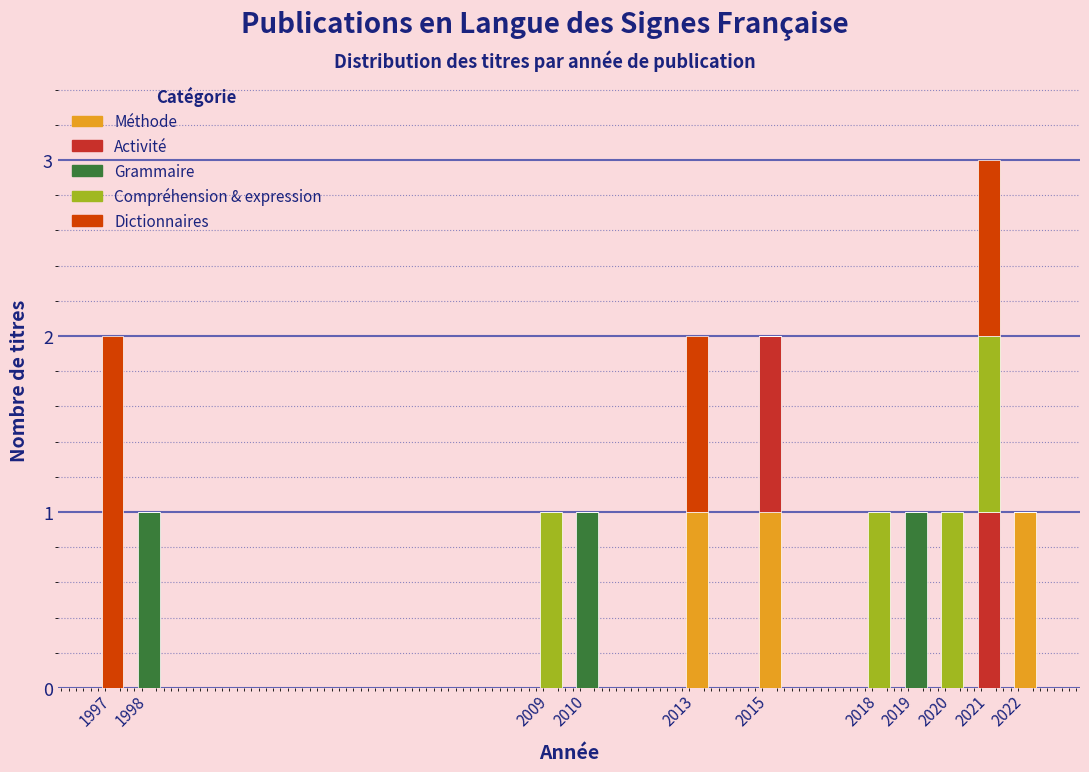

The value of Méthode at 2019 is 0. True or false?

True